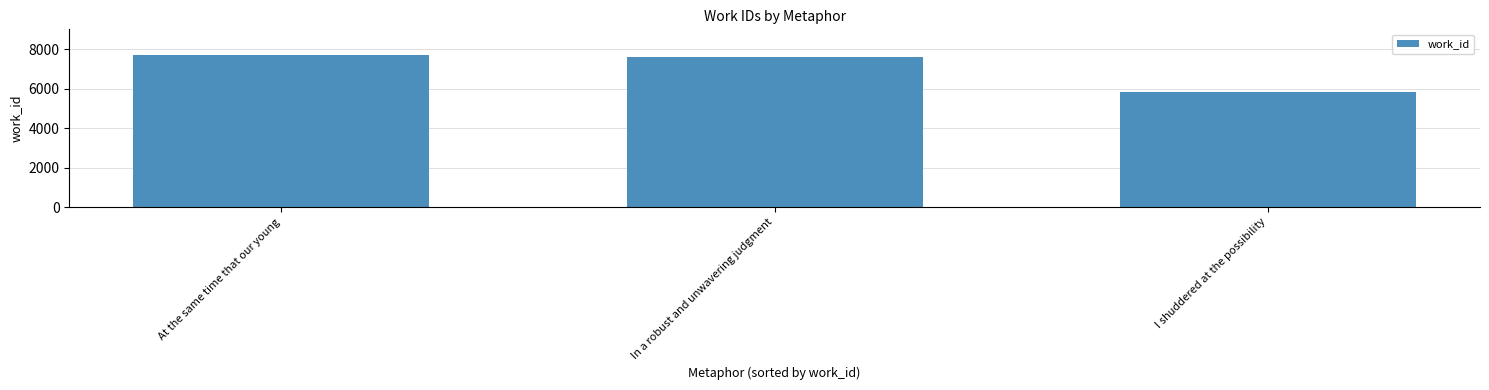

What is the sum of the values at I shuddered at the possibility and In a robust and unwavering judgment?

13413